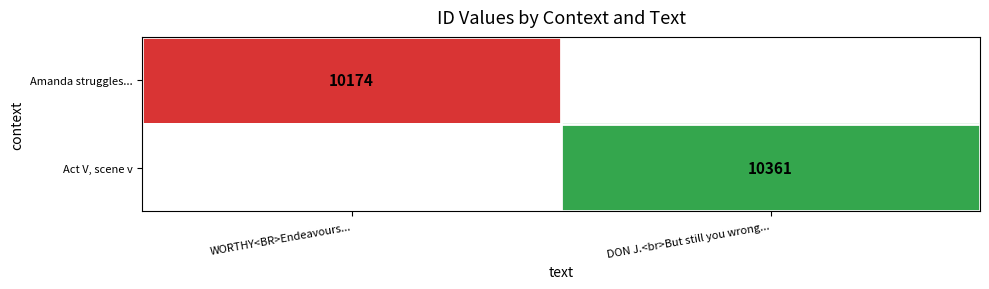

What is the minimum value shown in the chart?

10174.0